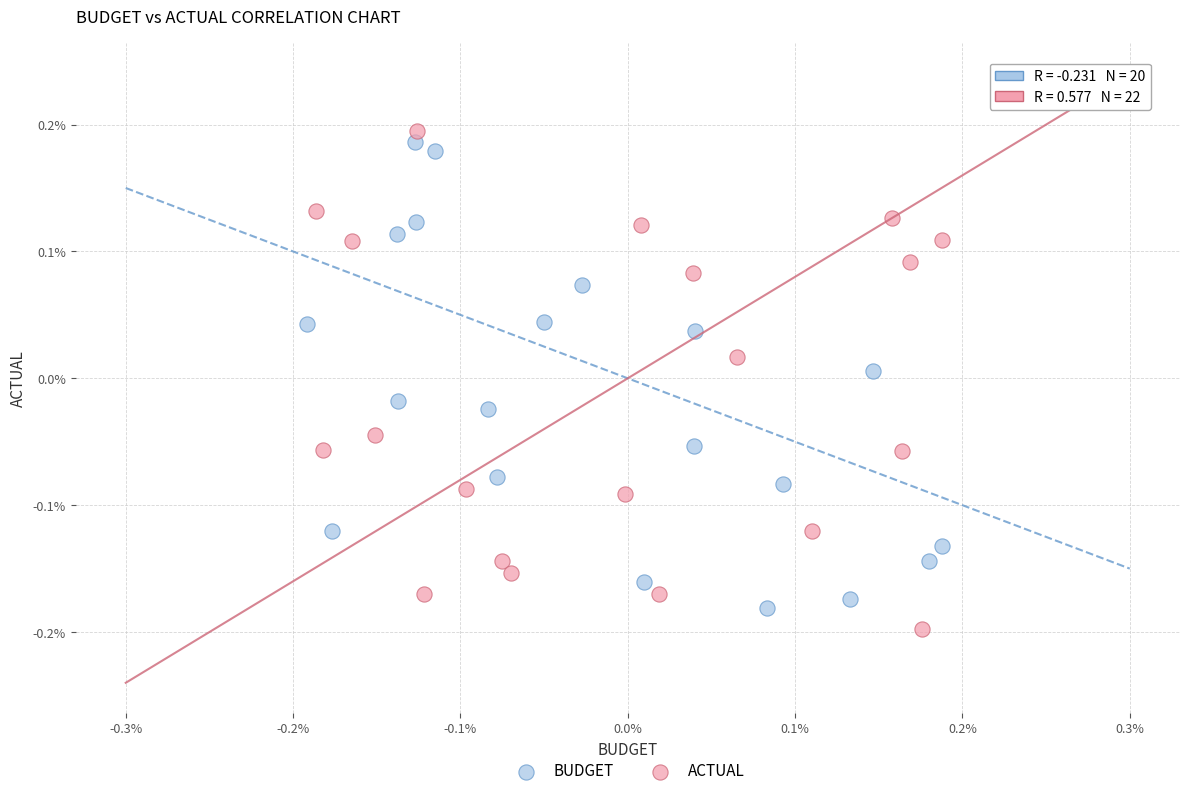

What are all the series names shown in the legend?

BUDGET, ACTUAL